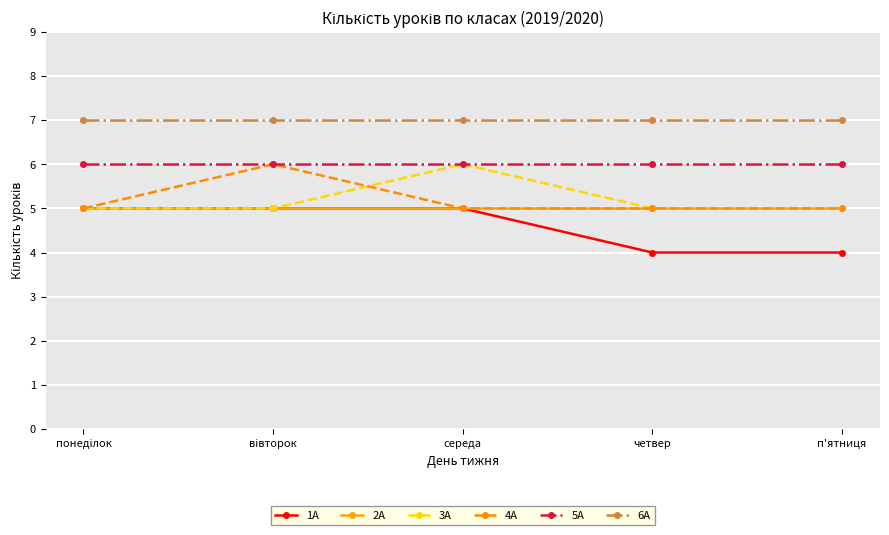

What is the total value across all series at четвер?

32